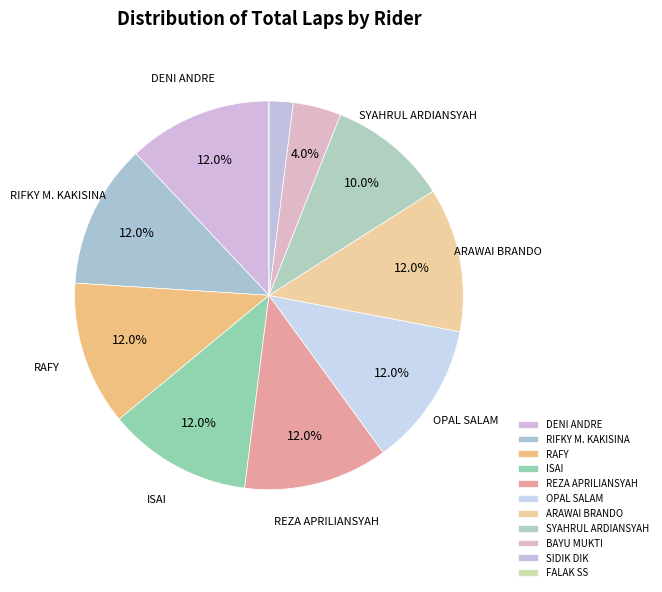

Combined, what portion of the pie is DENI ANDRE and OPAL SALAM?

24.0%